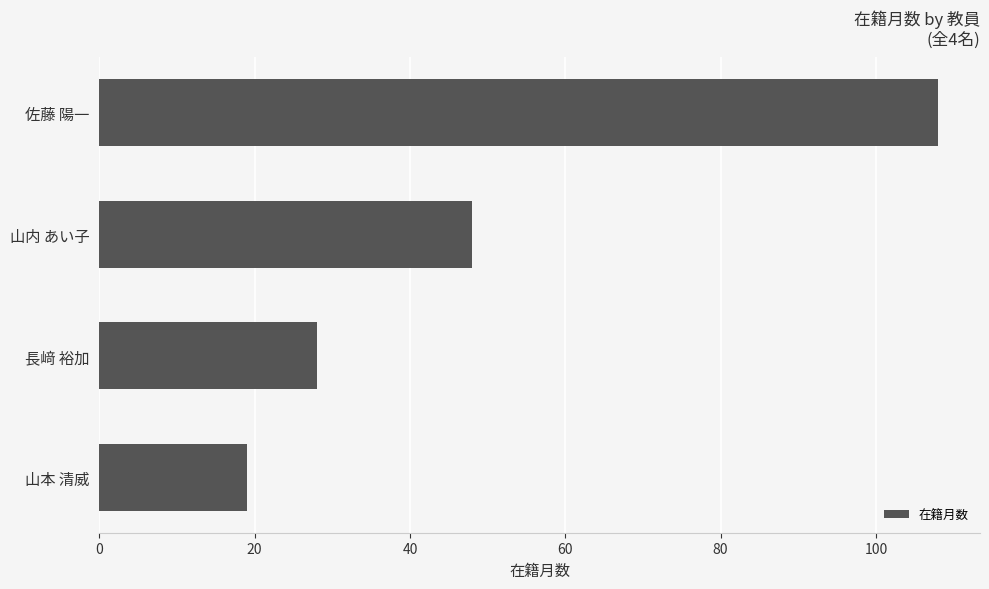

Is it true that the value at 山内 あい子 is 48?

True